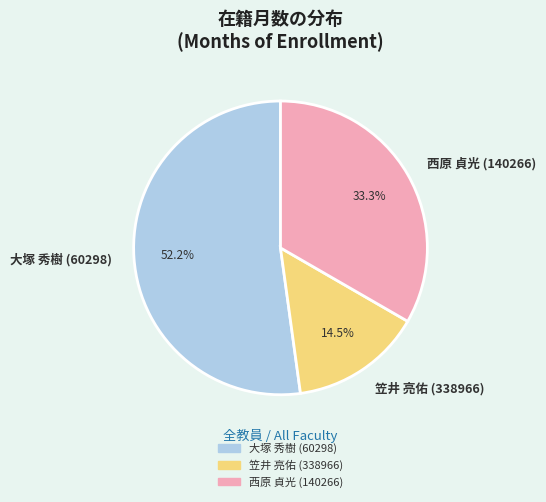

Rank the categories by value from highest to lowest.

大塚 秀樹 (60298), 西原 貞光 (140266), 笠井 亮佑 (338966)